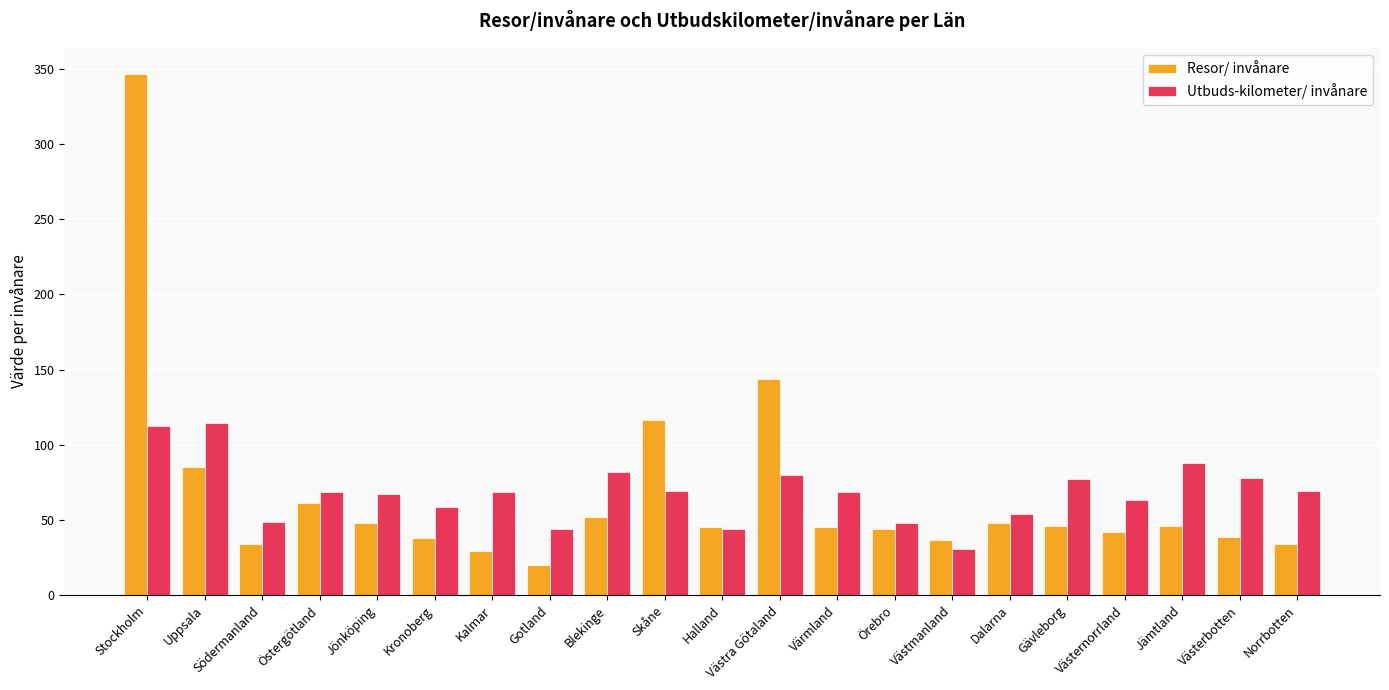

What is the average value of the Resor/ invånare series?

66.7